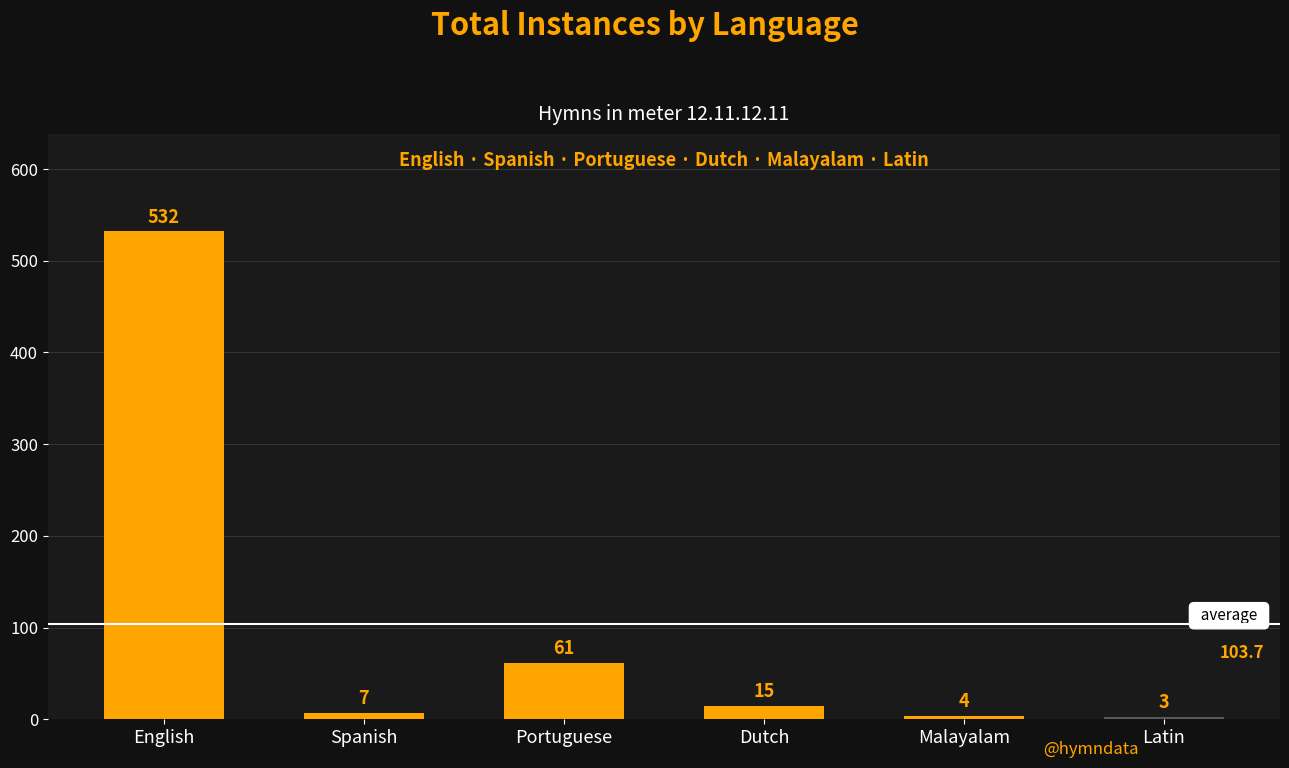

What is the approximate value at English?

532